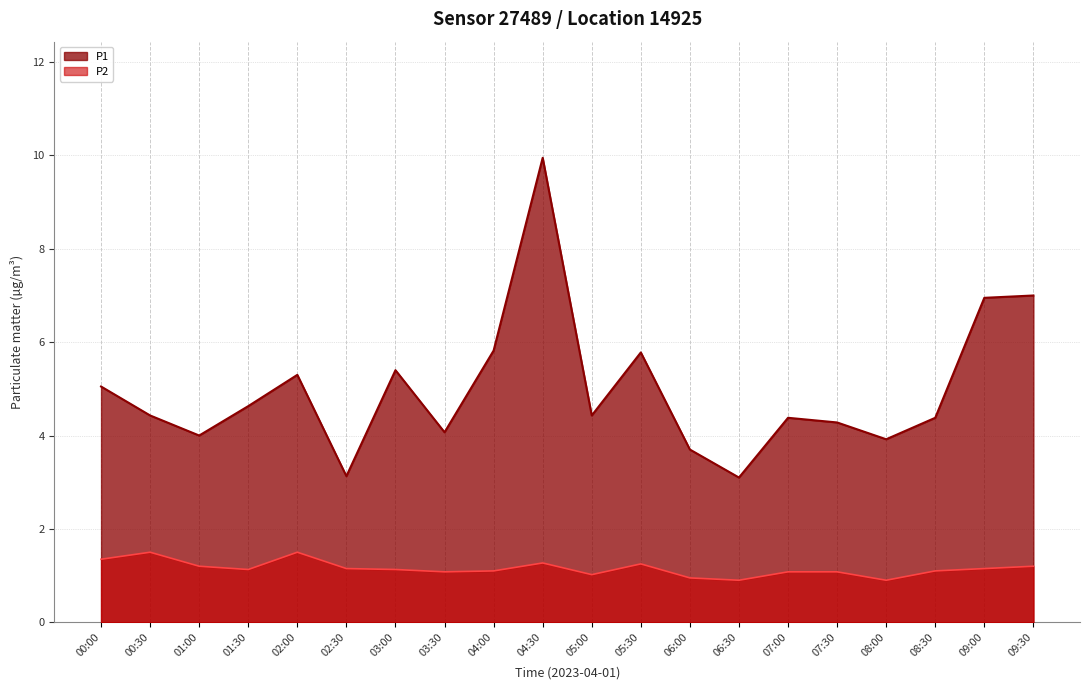

Where is the first local minimum for P1?

01:00